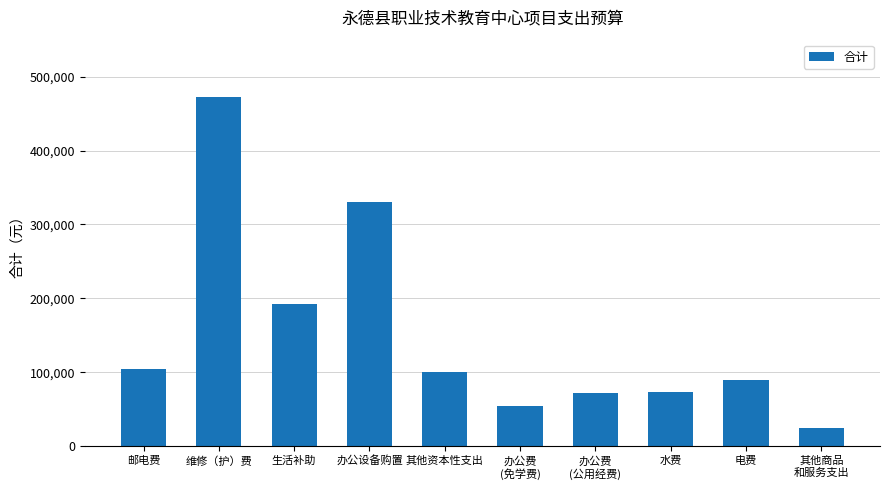

How many data points are less than 100000?

5